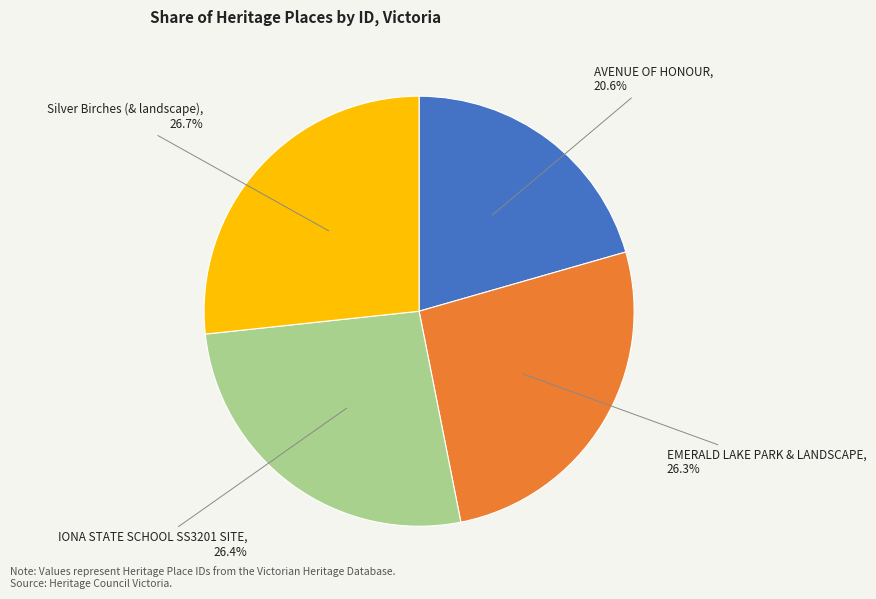

Is EMERALD LAKE PARK & LANDSCAPE the majority of the pie?

No